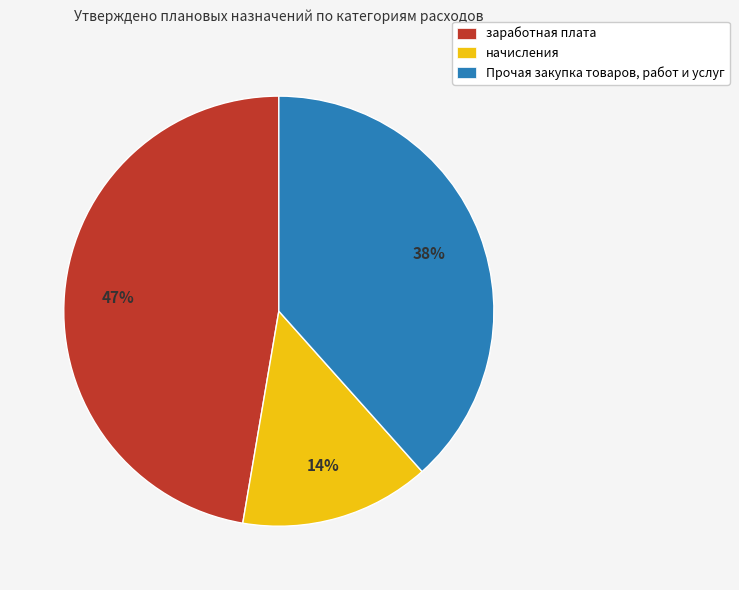

To the nearest percent, what is the difference between the начисления and заработная плата slice percentages?

33%